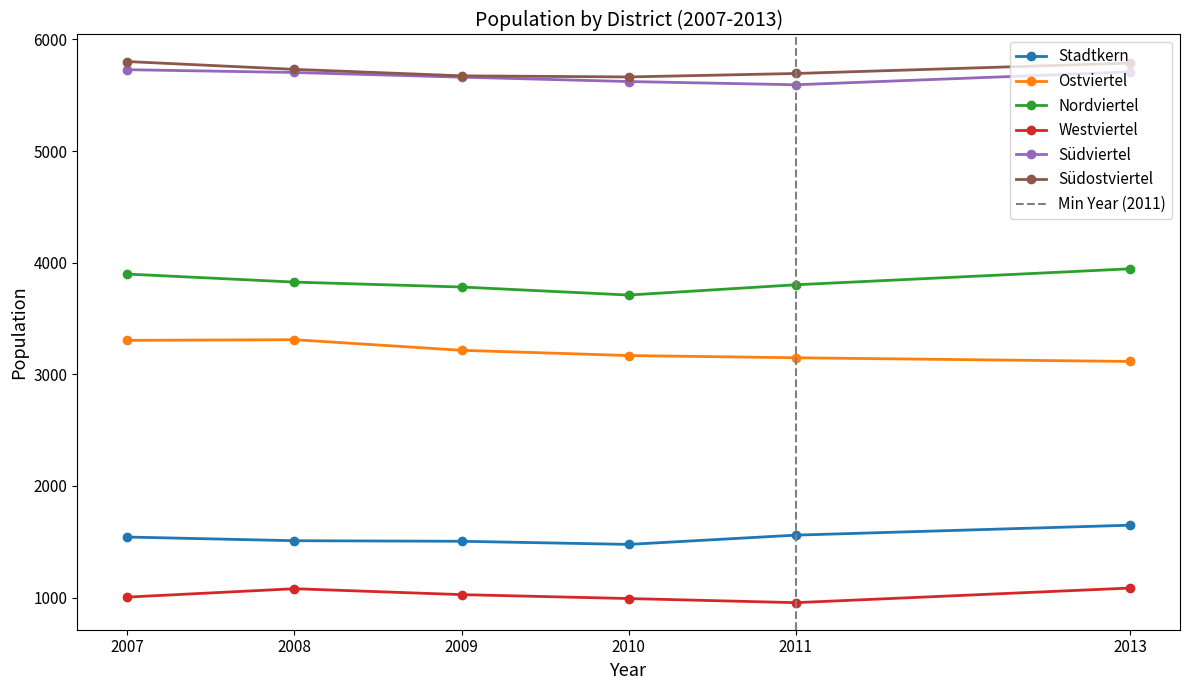

Reading right to left, list all the values displayed in this chart.

Stadtkern: 1648	1559	1476	1504	1509	1542
Ostviertel: 3115	3148	3168	3215	3310	3304
Nordviertel: 3945	3802	3710	3782	3826	3898
Westviertel: 1085	954	991	1026	1079	1004
Südviertel: 5709	5594	5623	5662	5704	5729
Südostviertel: 5788	5695	5664	5674	5732	5802